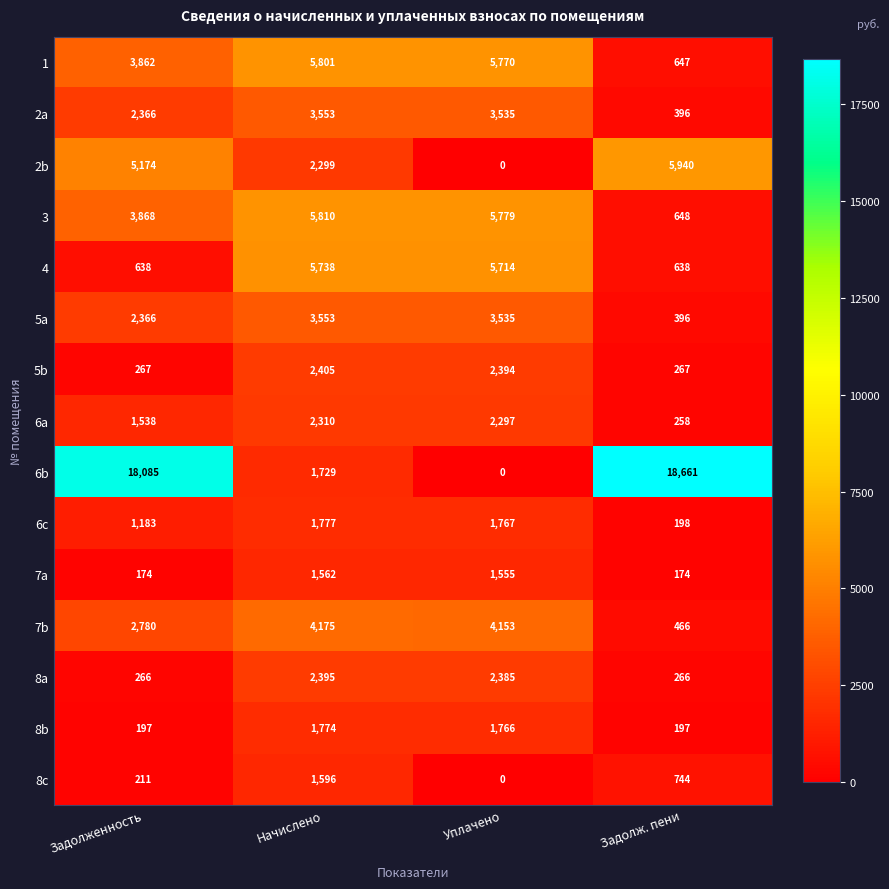

How many values in the 5b series are below 2394?

2